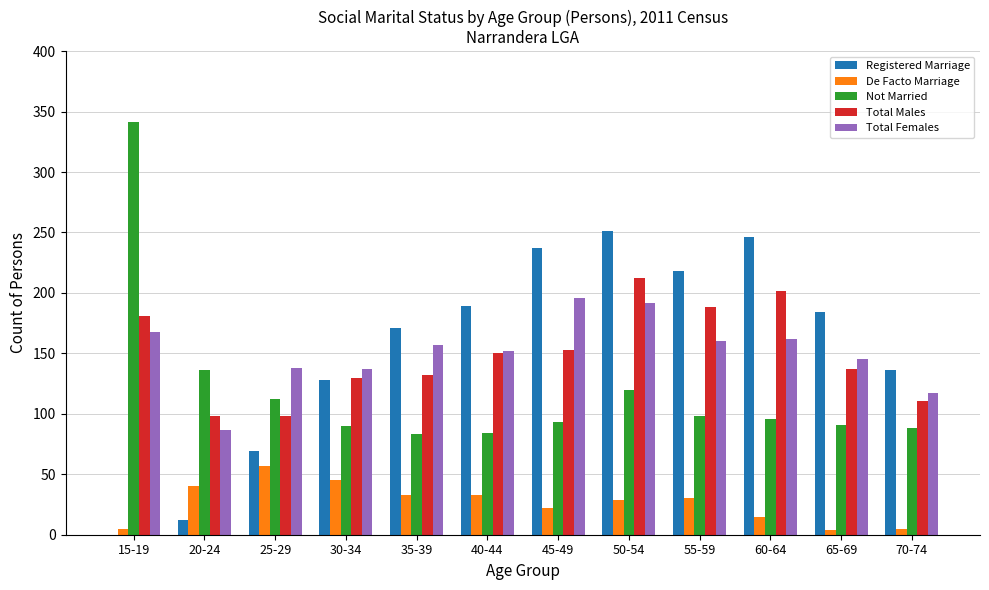

Which series changed the most between 25-29 and 50-54?

Registered Marriage